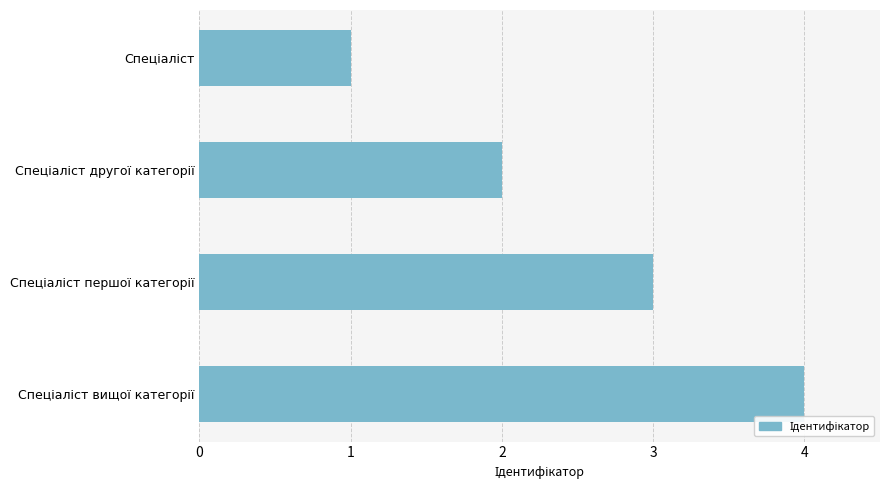

Count the values in the range 2 to 4.

3